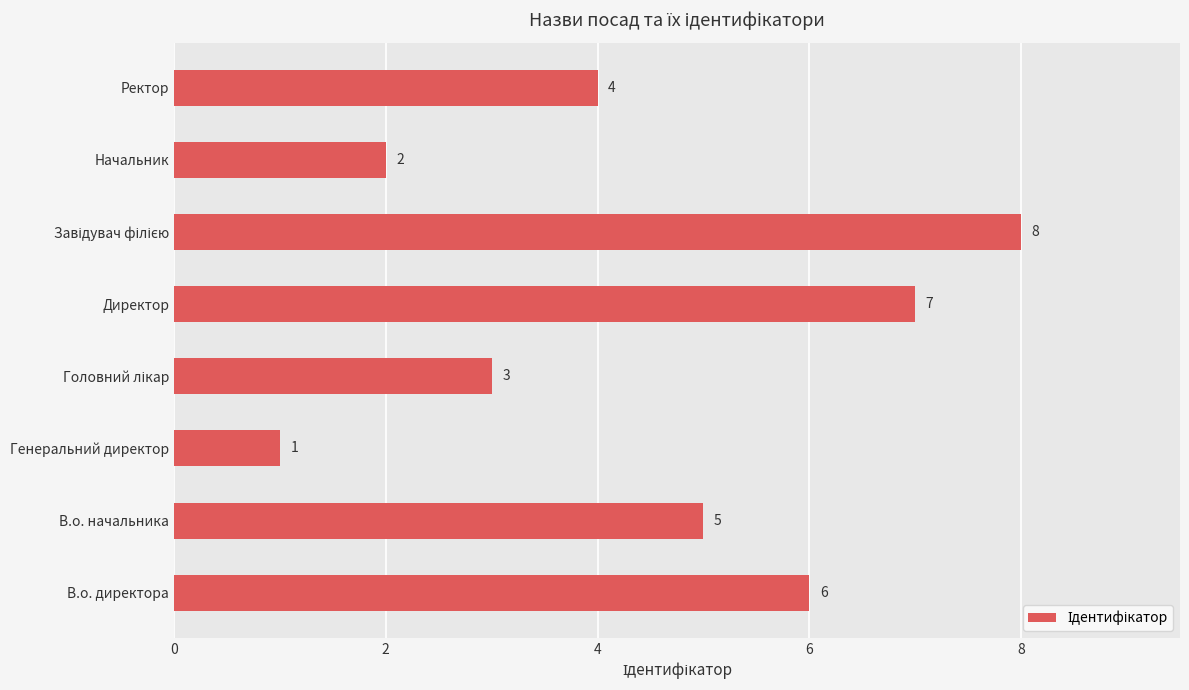

What is the greatest value displayed?

8